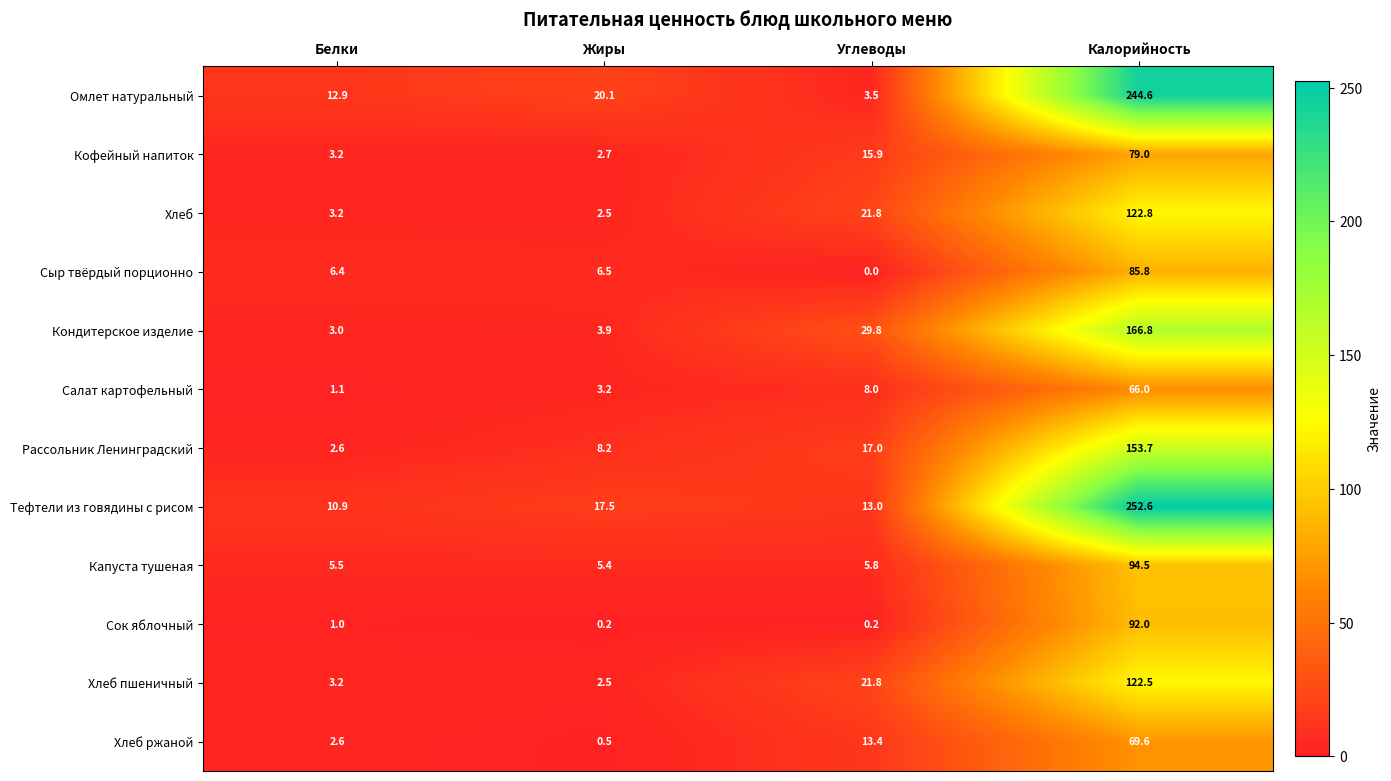

The Сок яблочный series shows 0.2 at Жиры. True or false?

True